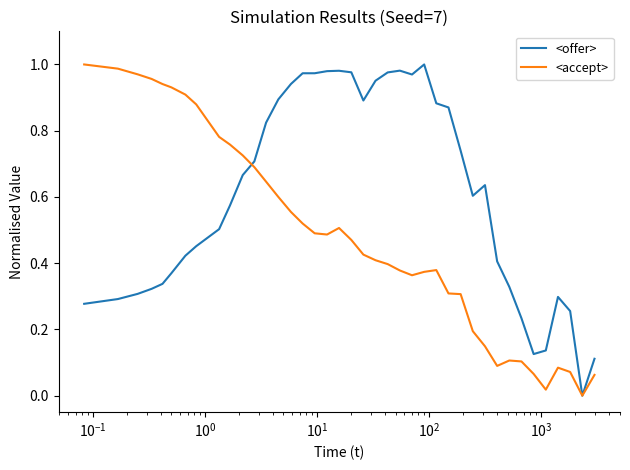

Which series has the largest total across all categories?

<offer>